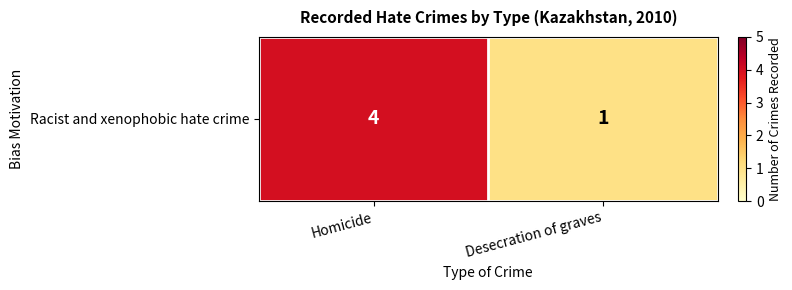

Between Desecration of graves and Homicide, which is larger?

Homicide